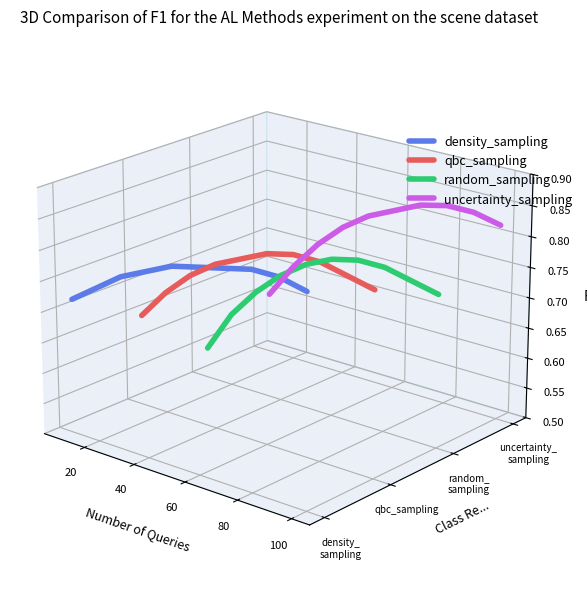

True or false: qbc_sampling and uncertainty_sampling intersect in this chart.

False